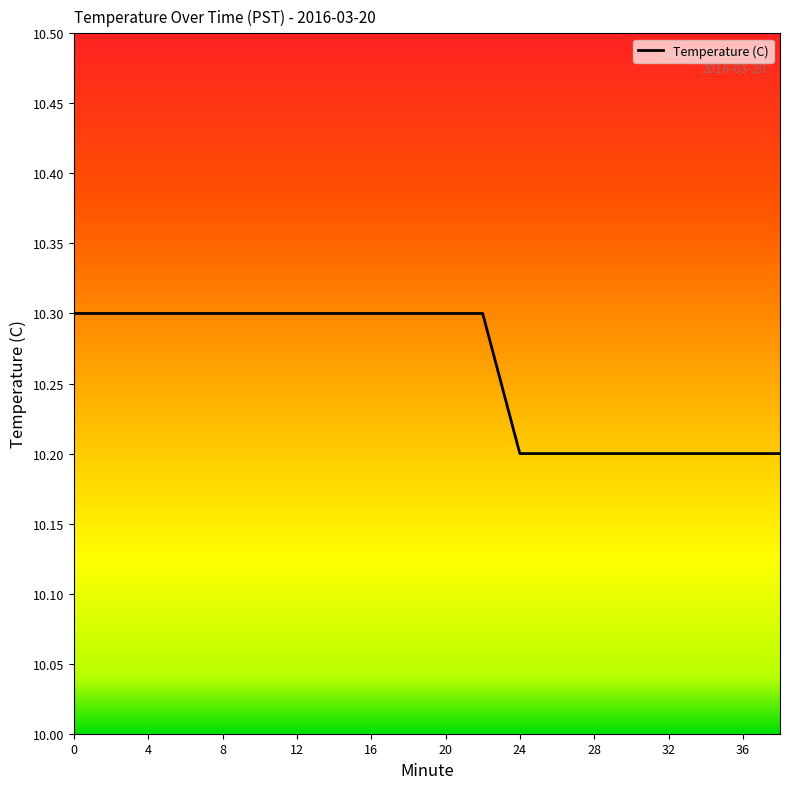

What is the smallest value displayed?

10.2